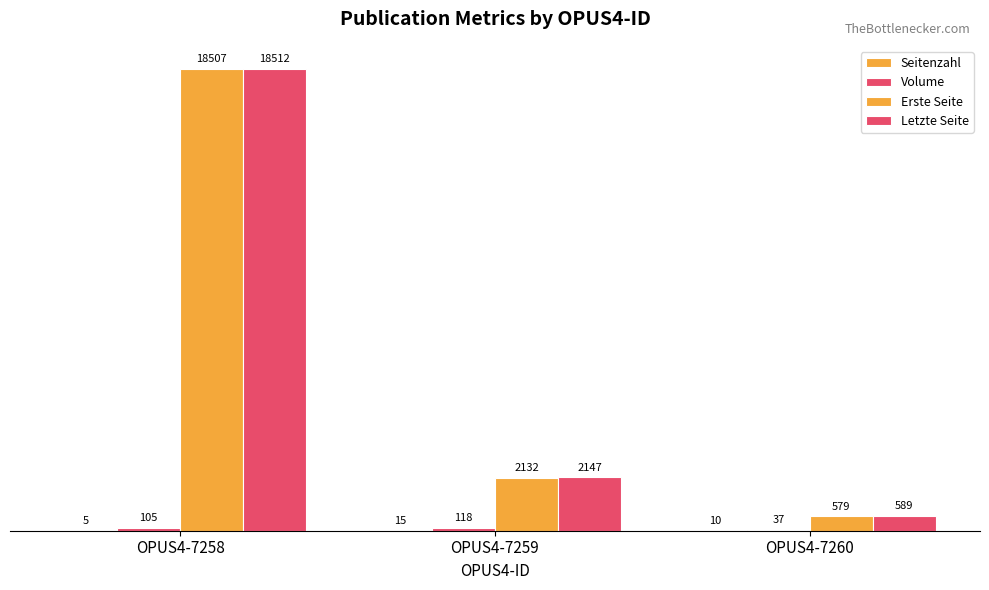

How many data points does each series have?

3